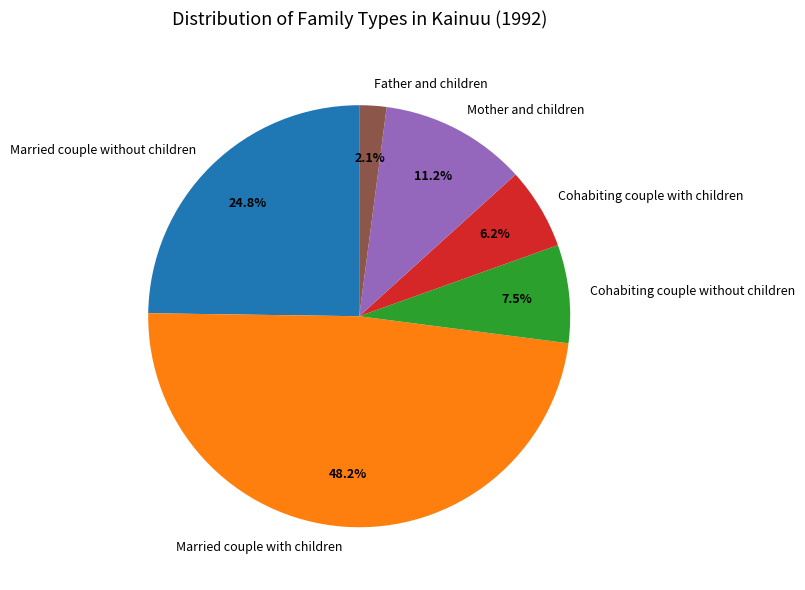

Between Cohabiting couple with children and Married couple without children, which is larger?

Married couple without children